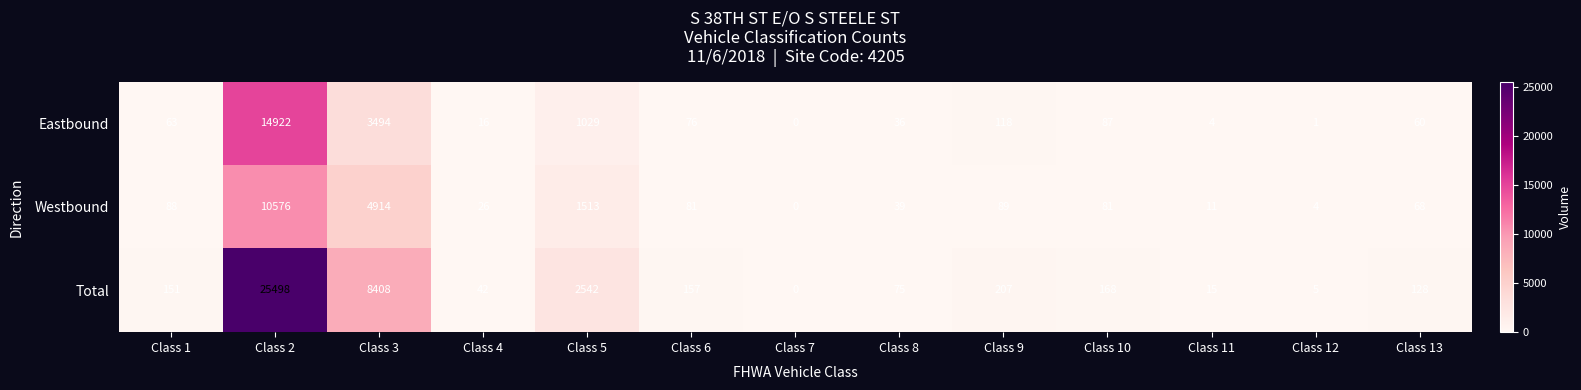

Rank the series at Class 9 from lowest to highest value.

Westbound, Eastbound, Total